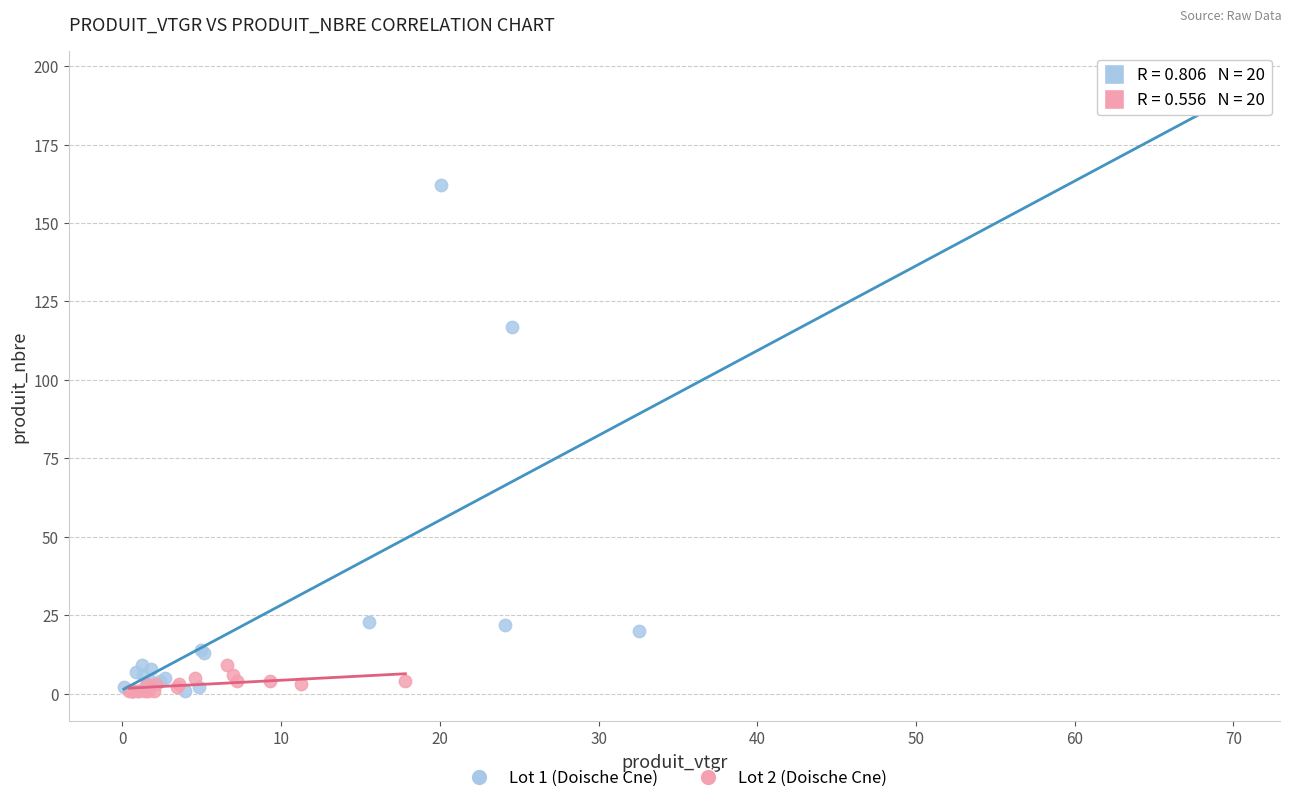

Which series has the largest Y range (max minus min)?

Lot 1 (Doische Cne)